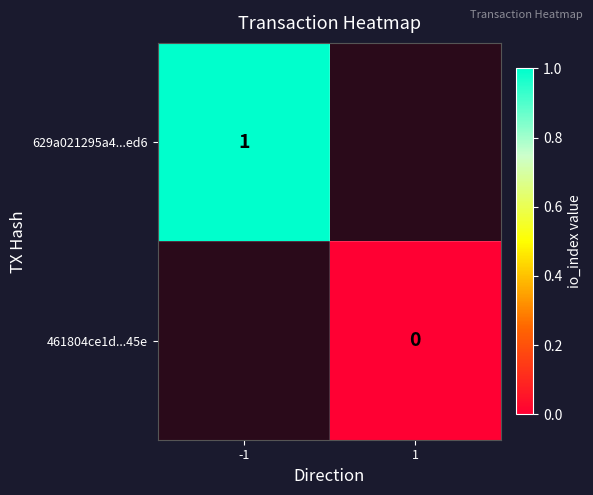

The 629a021295a4...ed6 series shows 2 at -1. True or false?

False